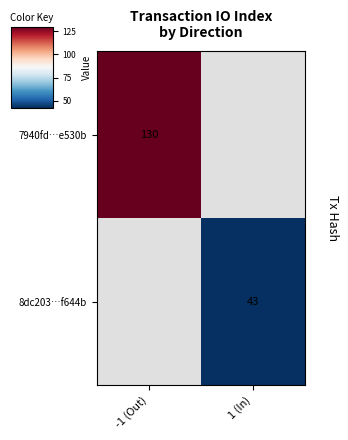

The value of 8dc203…f644b at 1 (In) is 72. True or false?

False